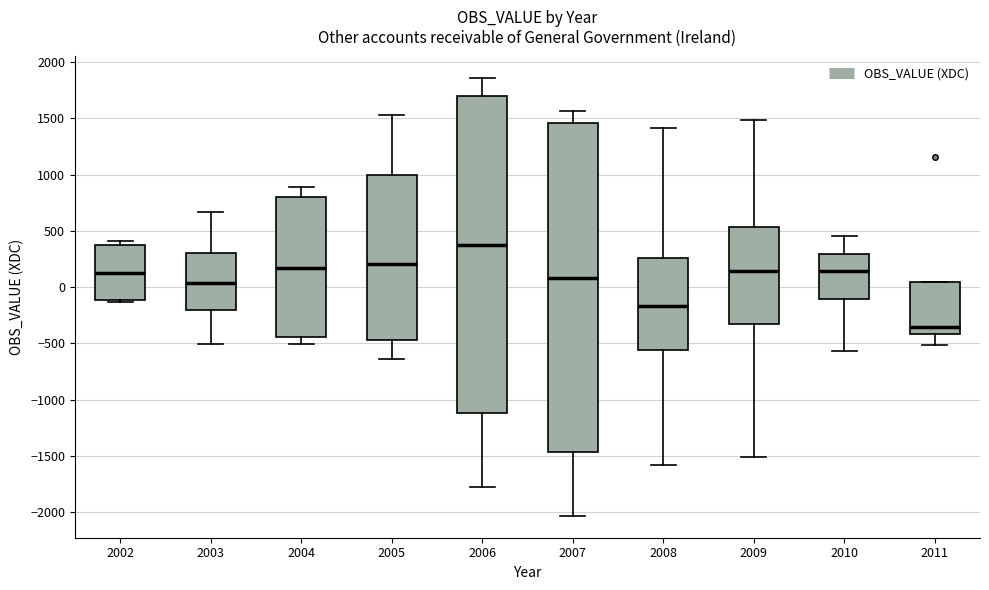

Which box is the tallest, from its lower edge to its upper edge?

2007